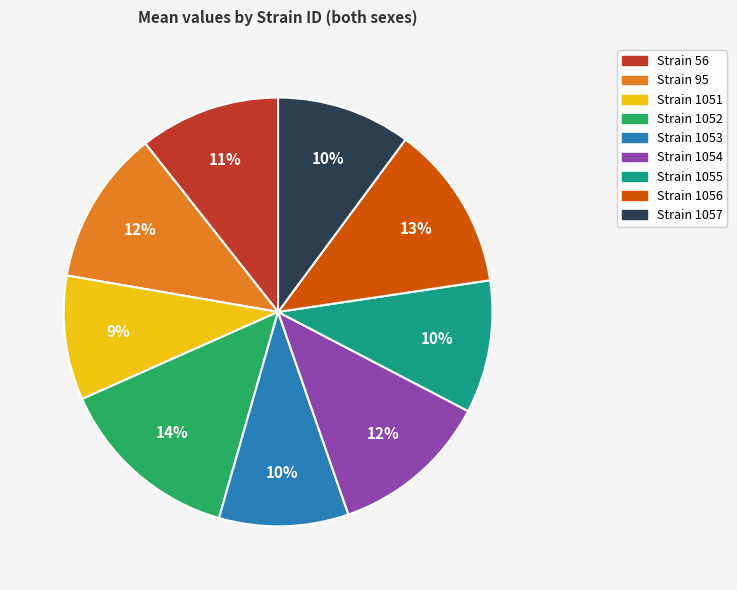

Which slice is the largest?

Strain 1052